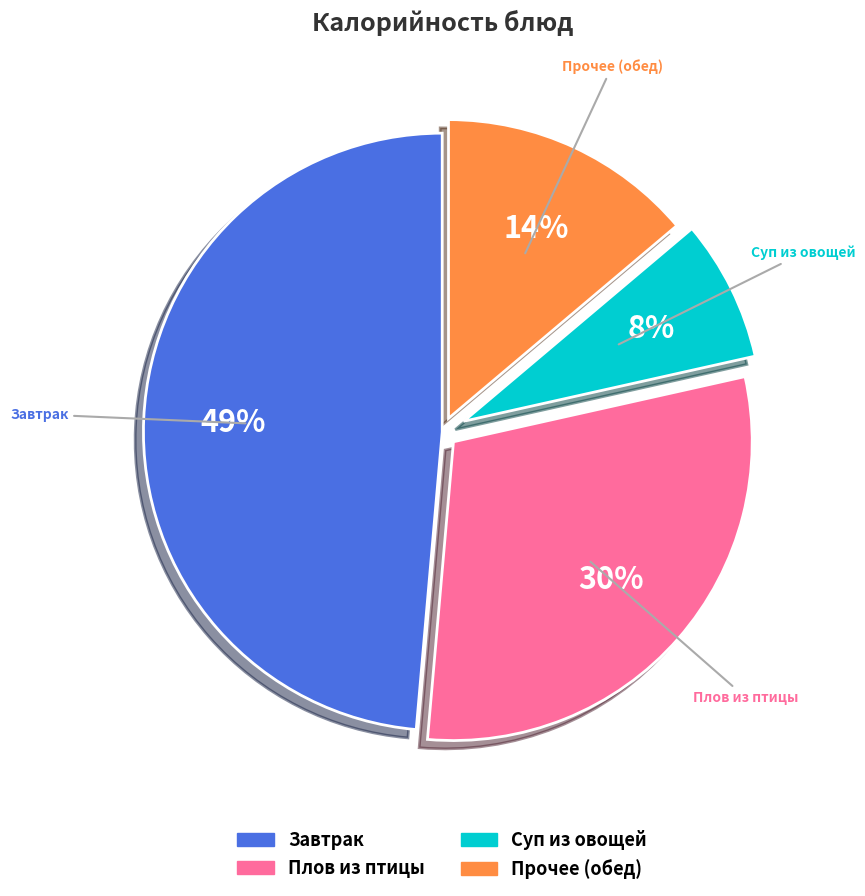

Is there any slice that represents more than half of the pie?

No